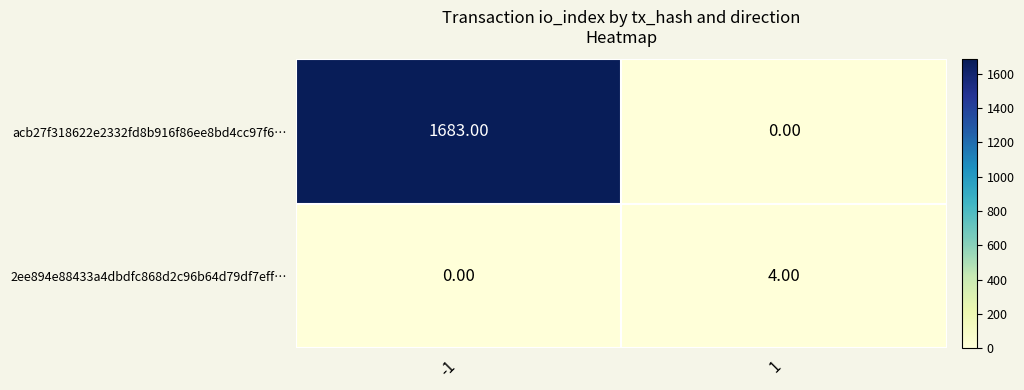

Is the value of acb27f318622e2332fd8b916f86ee8bd4cc97f6… at -1 greater than the value of 2ee894e88433a4dbdfc868d2c96b64d79df7eff… at 1?

Yes